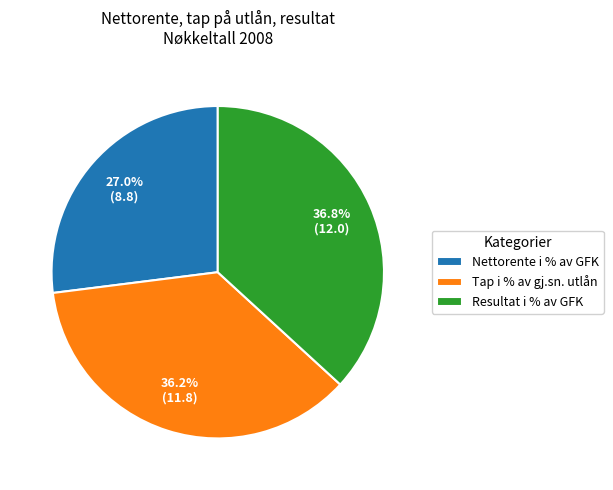

Between Resultat i % av GFK and Tap i % av gj.sn. utlån, which is larger?

Resultat i % av GFK